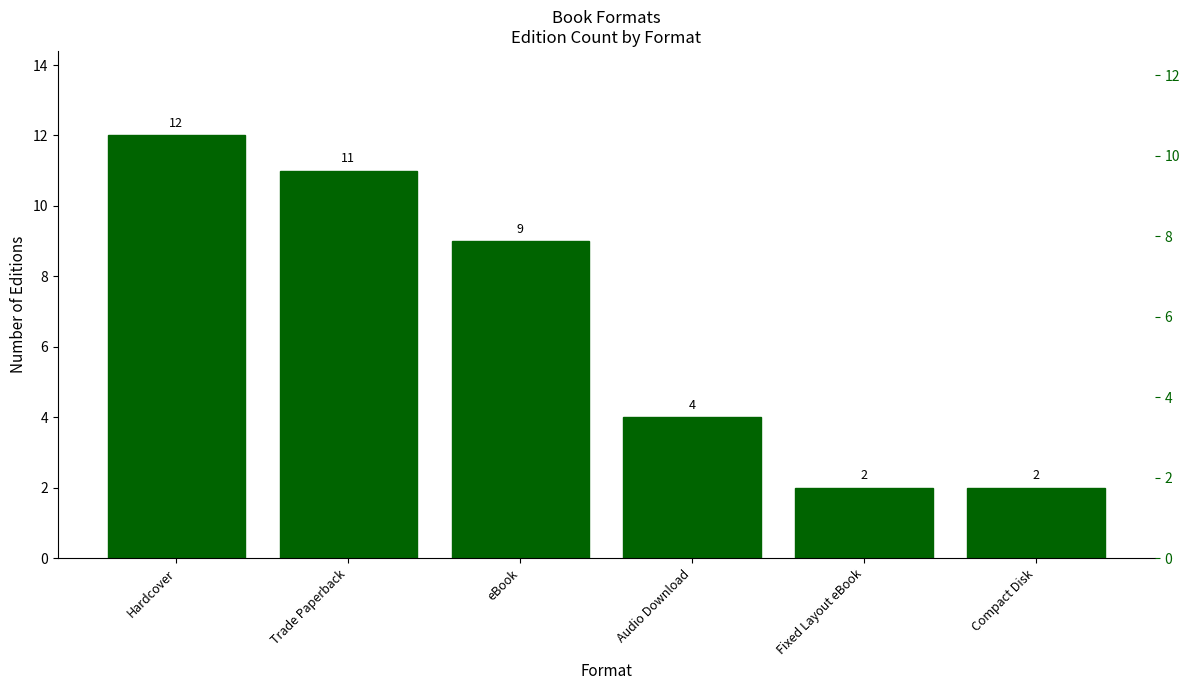

What is the smallest value displayed?

2